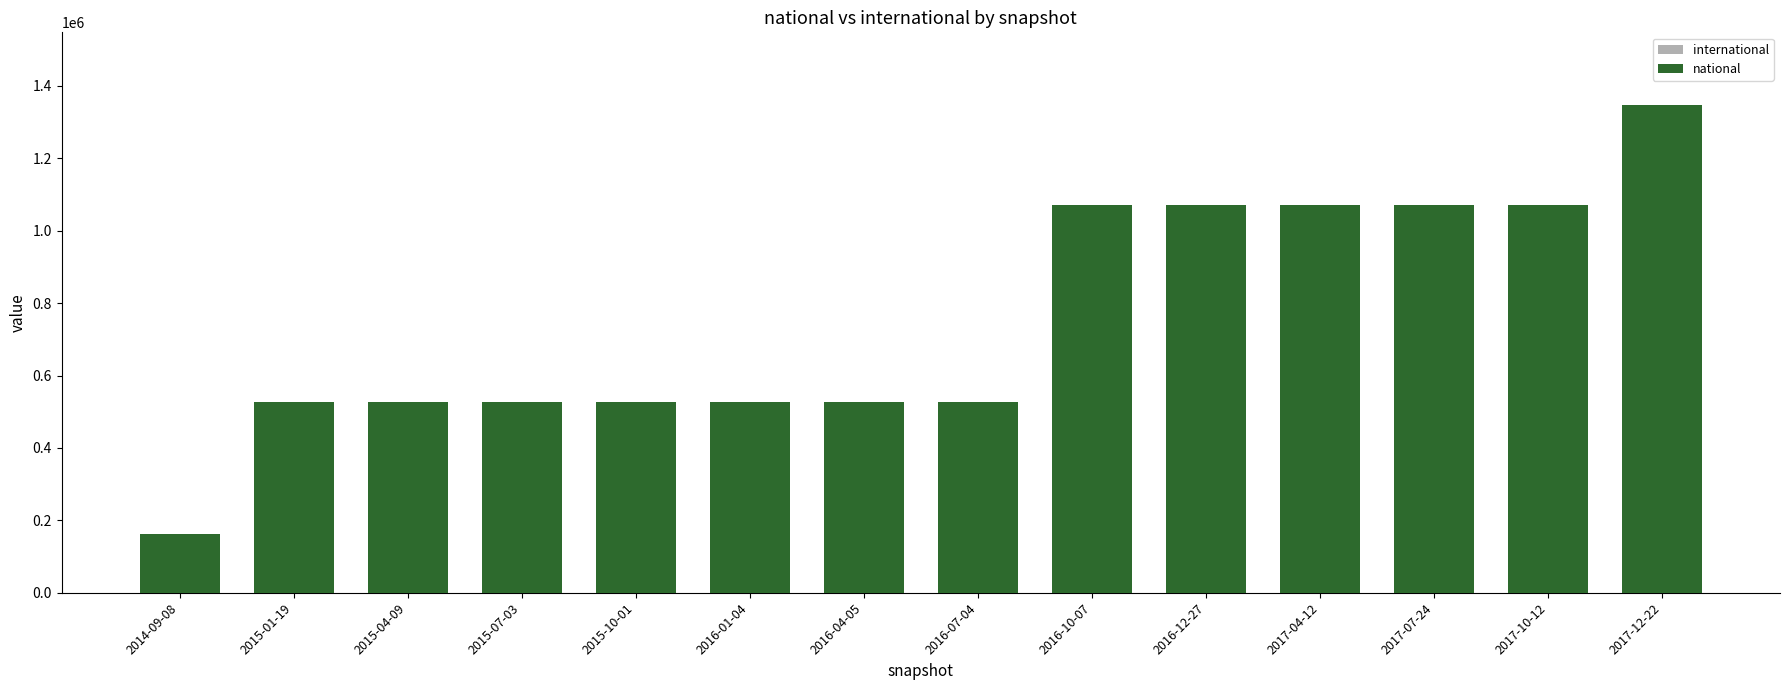

What is the sum of all international values?

59709